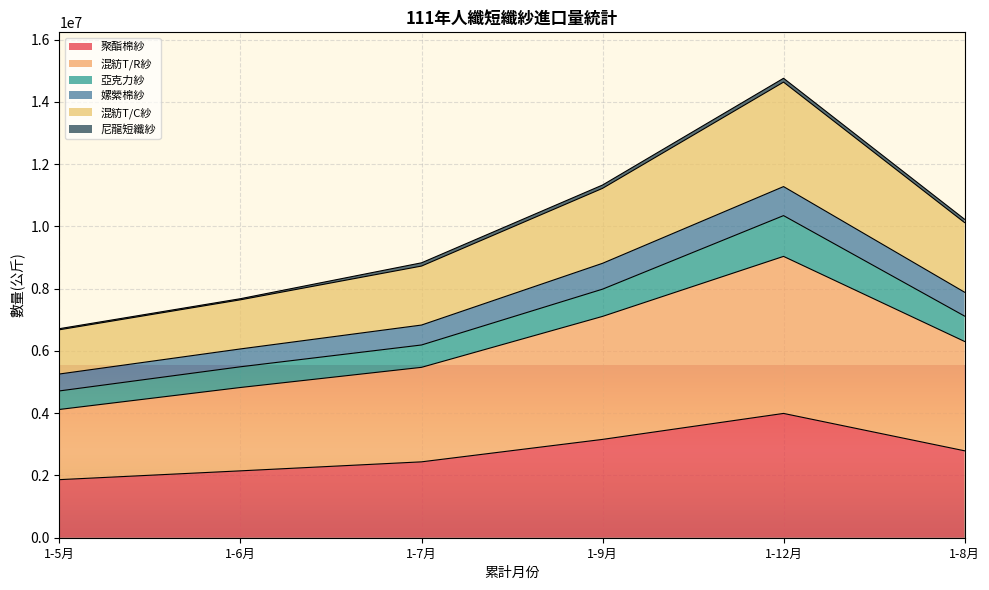

What is the maximum value for 聚酯棉紗?

3993328